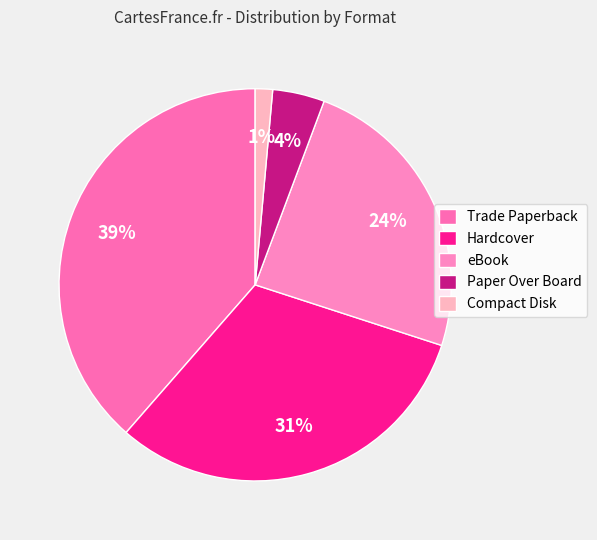

Between Hardcover and Trade Paperback, which is larger?

Trade Paperback